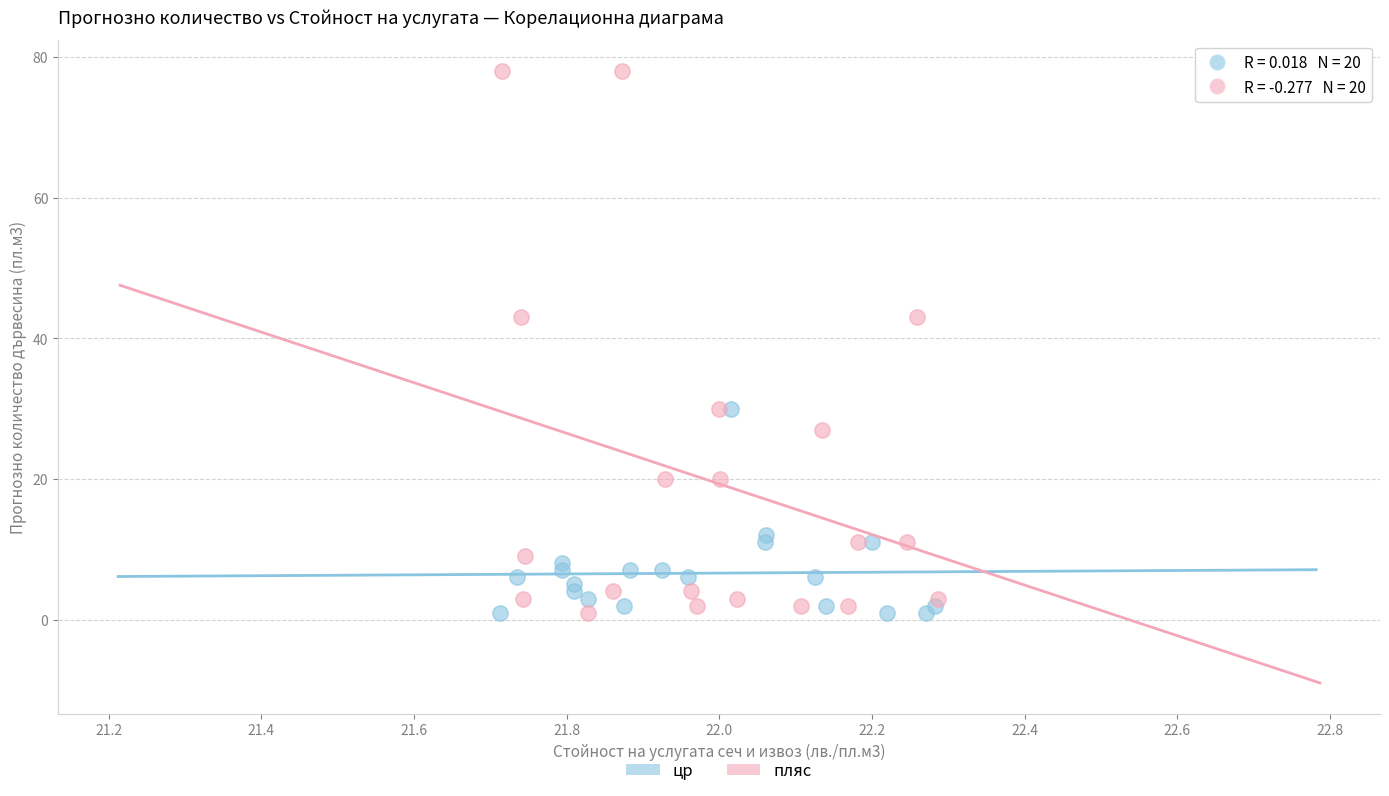

Which series reaches the maximum Y coordinate?

пляс